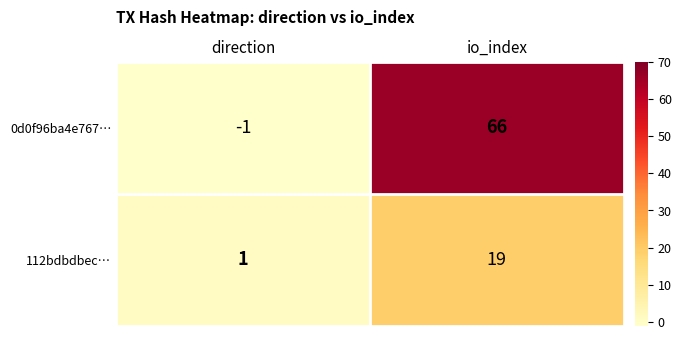

Which series changed the most between direction and io_index?

0d0f96ba4e767…